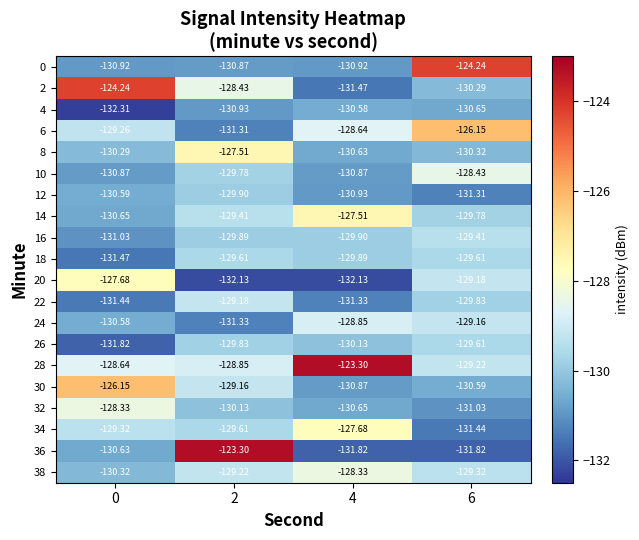

How many distinct data groups are displayed?

20